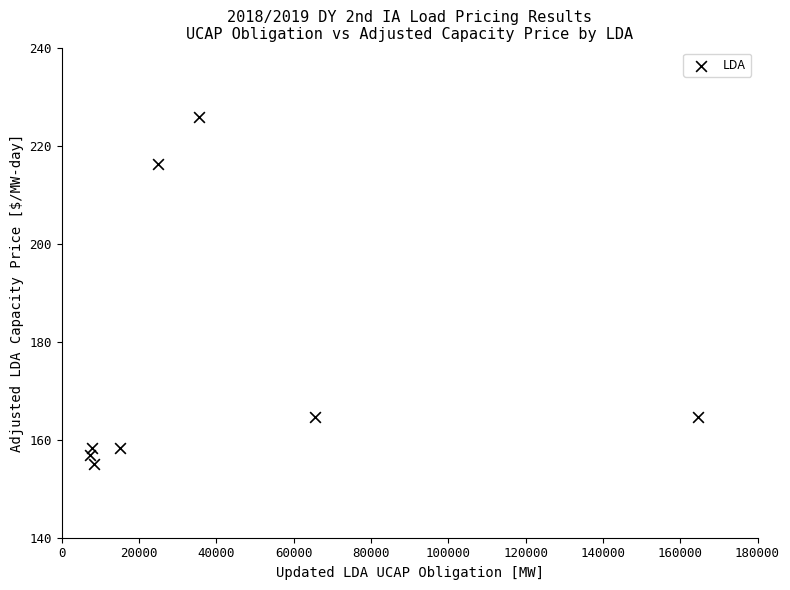

What is the range of Y values (max minus min)?

70.7